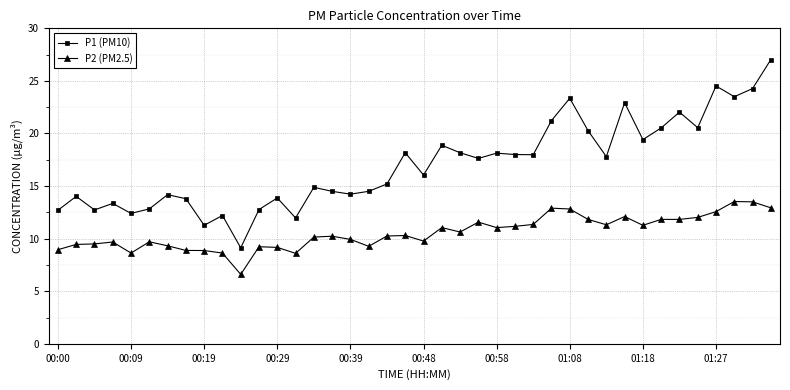

What is the sum of all P2 (PM2.5) values?

422.4